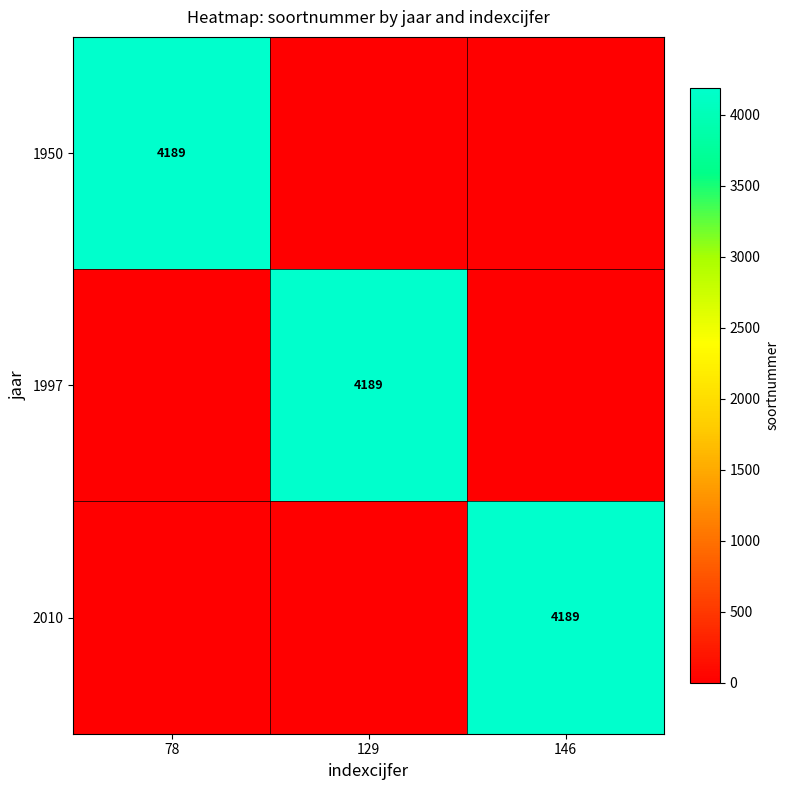

The value of 1997 at 129 is 5744. True or false?

False